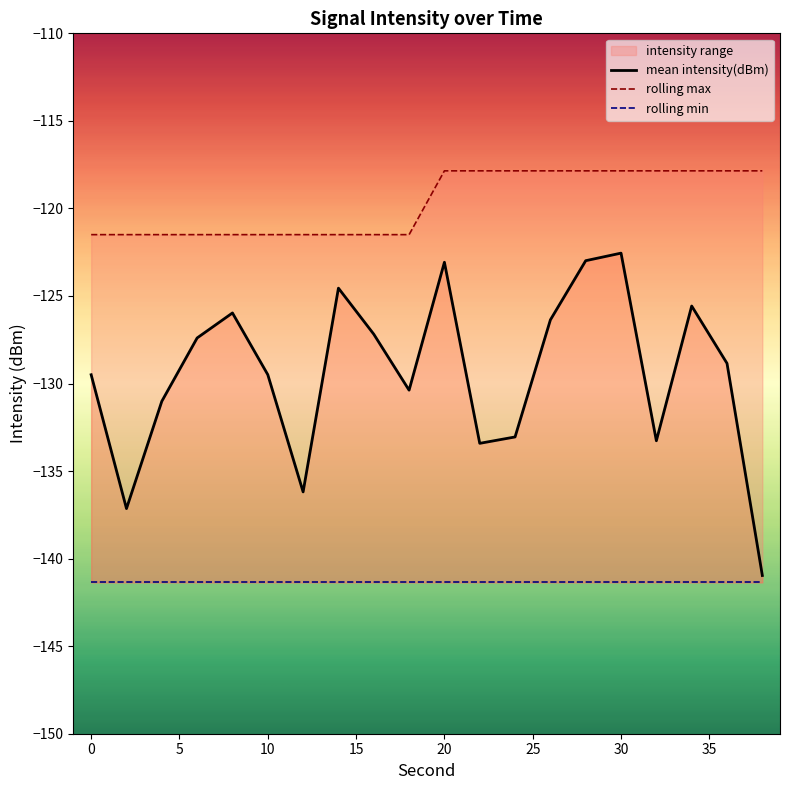

What is the difference between the maximum and minimum values in the rolling_max series?

3.6